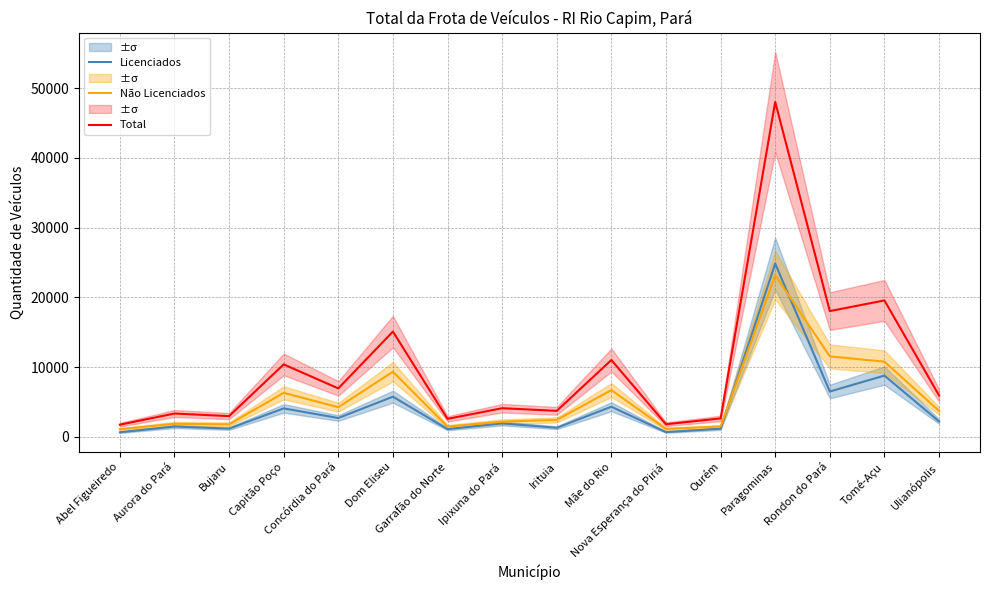

What position from the right is Garrafão do Norte?

10